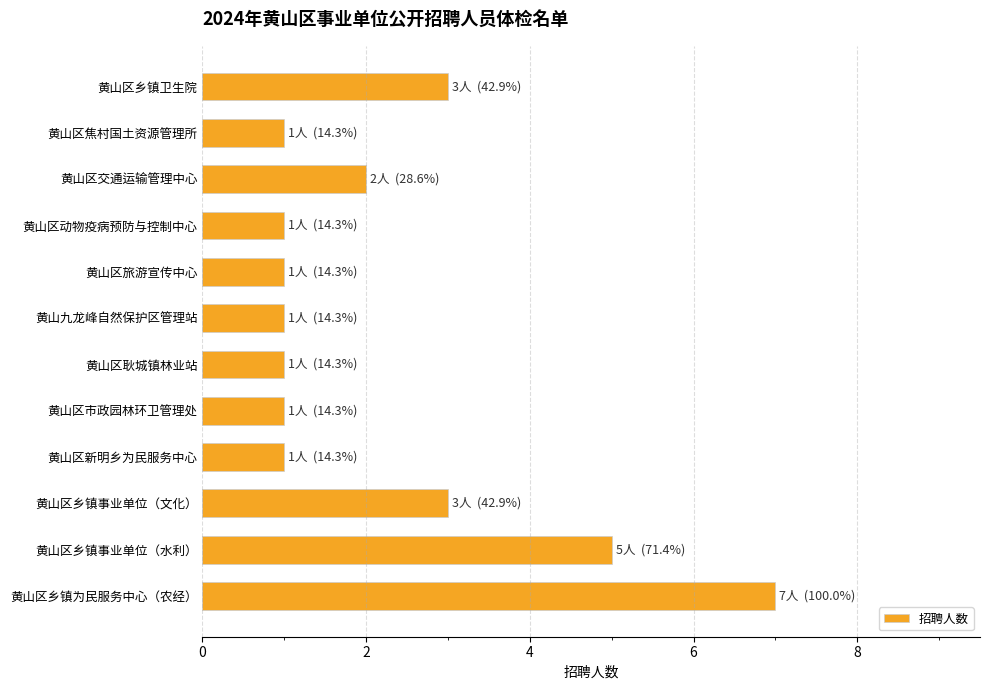

What is the sum of all values?

27